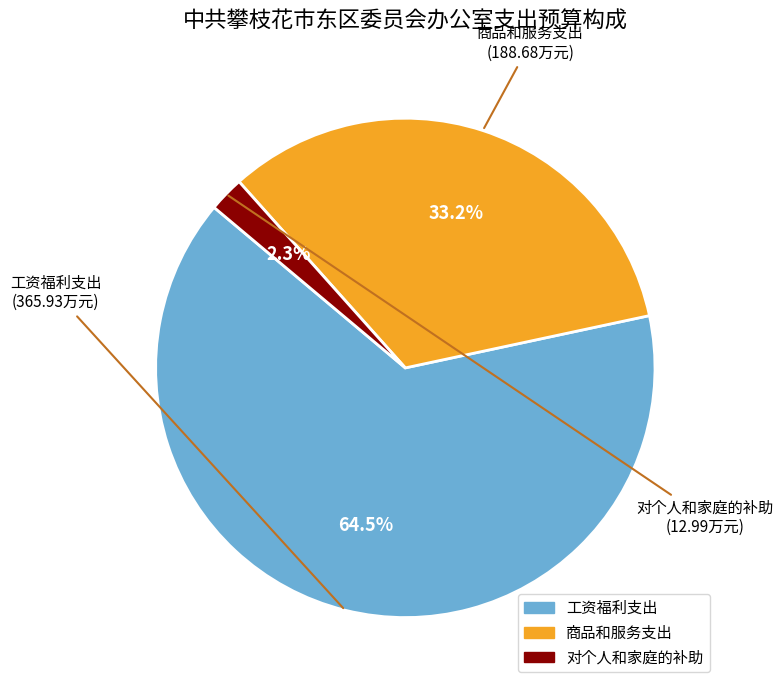

Is there a majority slice in this chart?

Yes